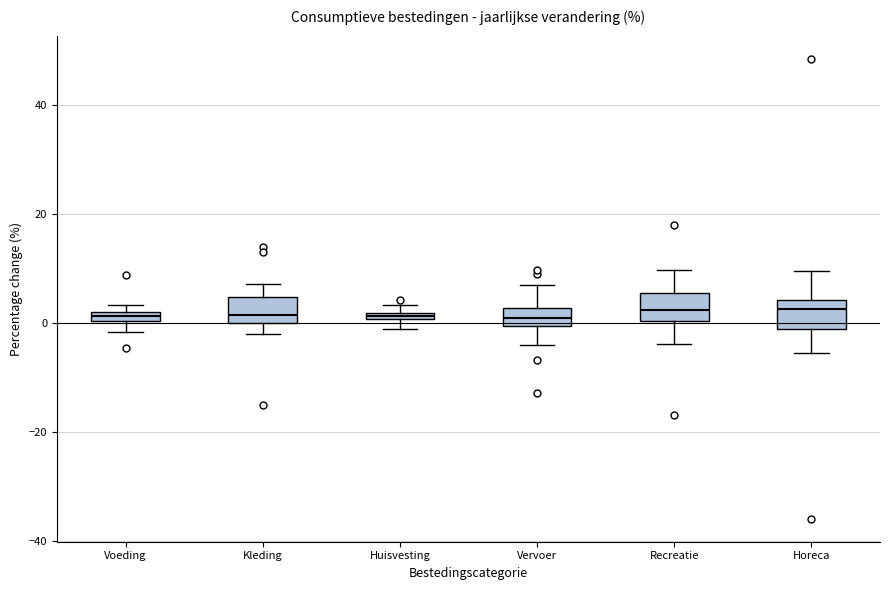

Where does the lower whisker of the box for Voeding end on the y-axis? The values are not printed on the chart, so give them approximately, as read against the axis.

-2